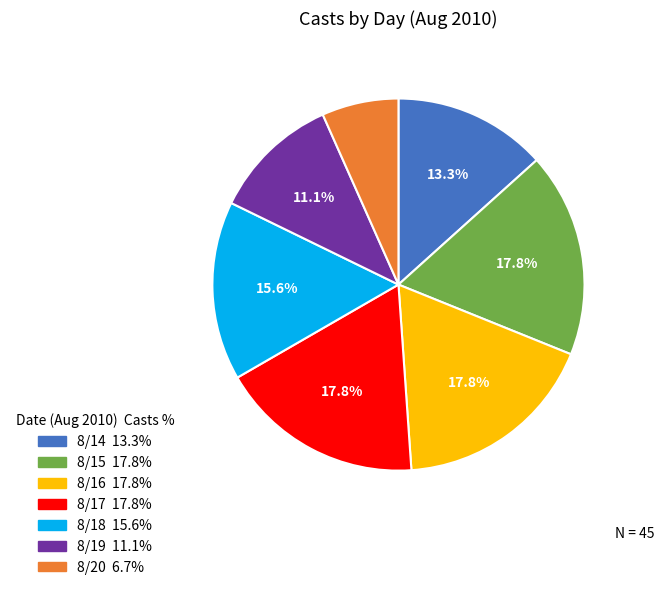

How many segments does this pie chart have?

7